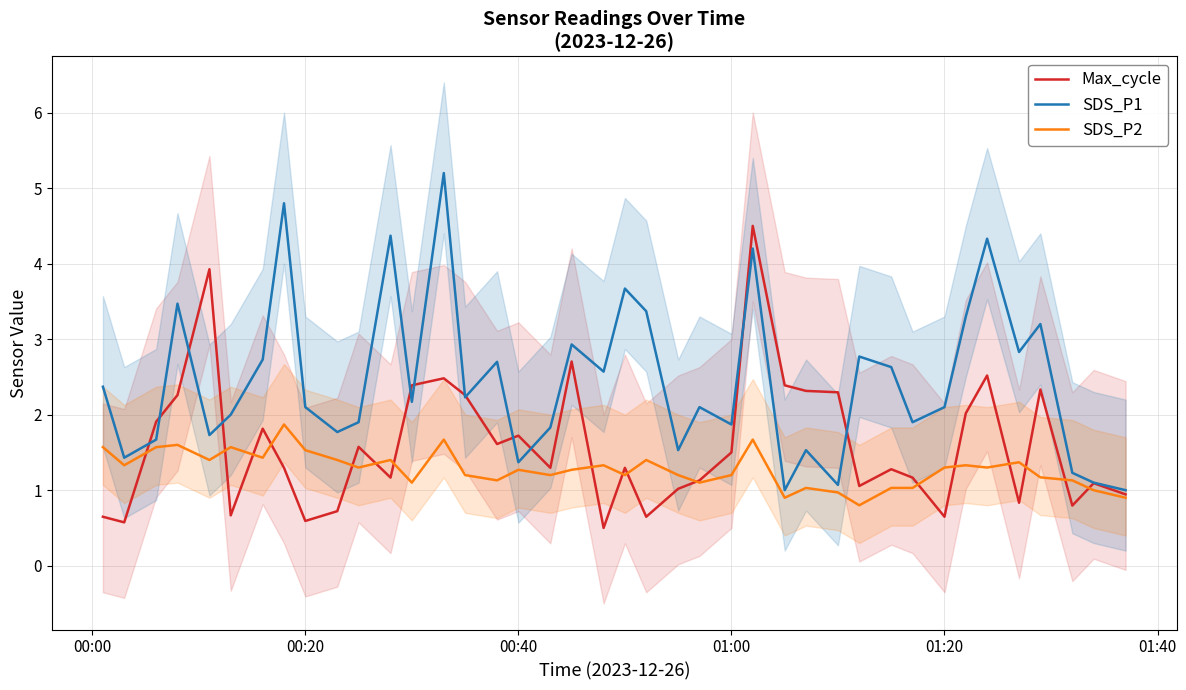

What is the highest value of the SDS_P1 series?

5.2